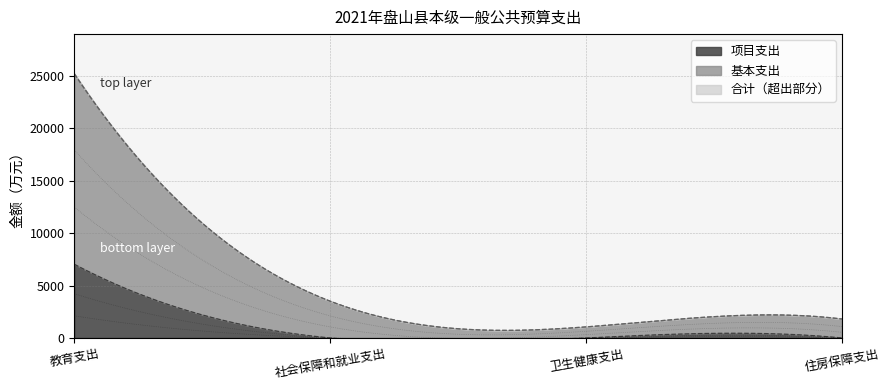

What is the difference between the maximum and minimum values in the 项目支出 series?

7035.0